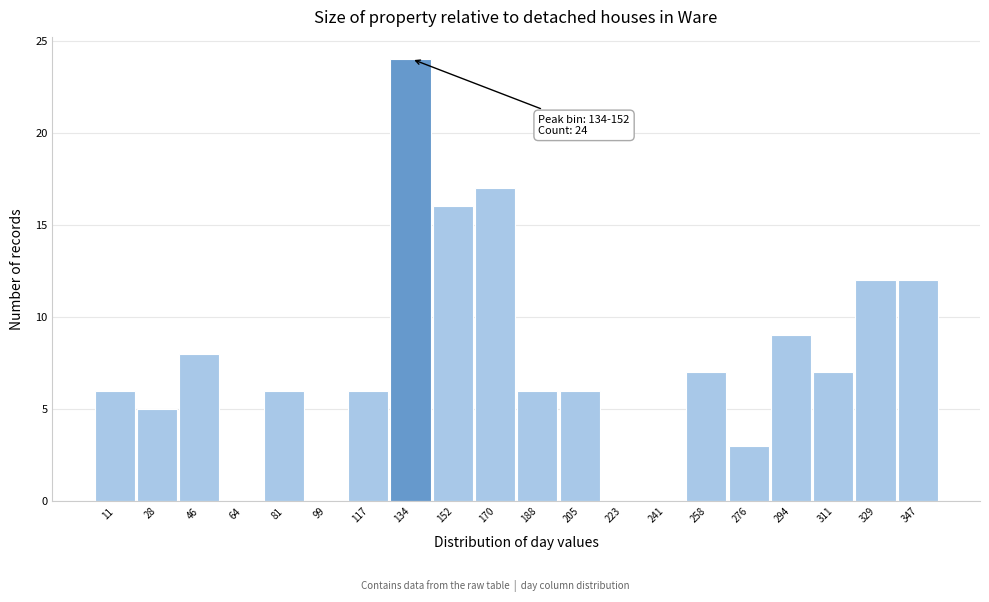

Reading right to left, transcribe all the data shown in this chart.

347=12	329=12	311=7	294=9	276=3	258=7	241=0	223=0	205=6	188=6	170=17	152=16	134=24	117=6	99=0	81=6	64=0	46=8	28=5	11=6